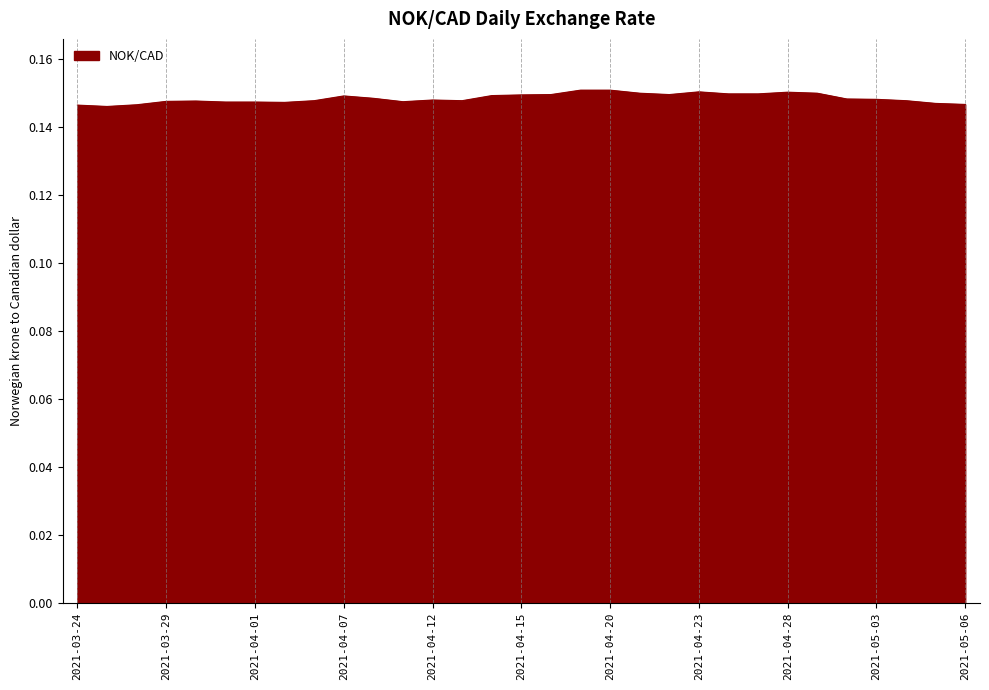

What is the greatest value displayed?

0.2